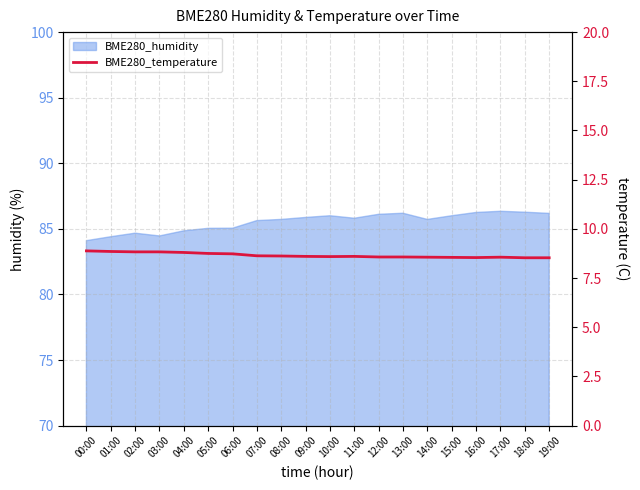

How many interior local valleys (lower than both neighbors) does the data have?

2